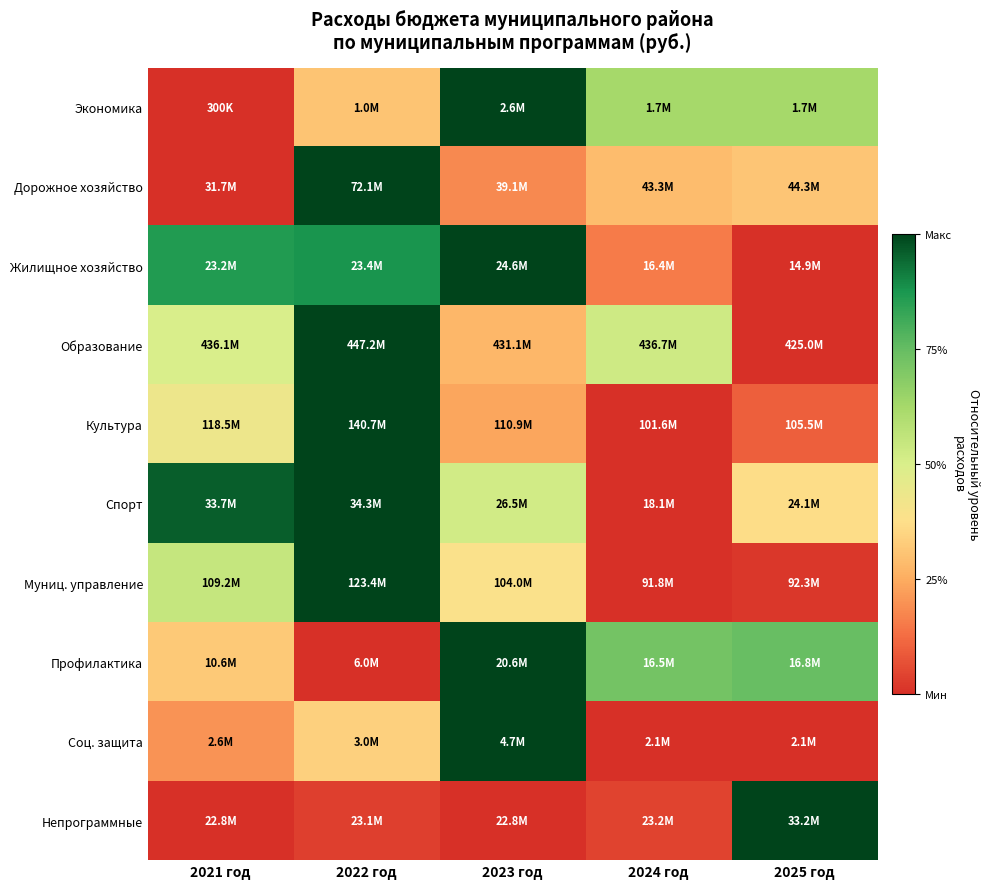

Reading left to right, transcribe all the data shown in this chart.

Экономика: 2021 год=0.0	2022 год=0.3	2023 год=1.0	2024 год=0.6	2025 год=0.6
Дорожное хозяйство: 2021 год=0.0	2022 год=1.0	2023 год=0.2	2024 год=0.3	2025 год=0.3
Жилищное хозяйство: 2021 год=0.9	2022 год=0.9	2023 год=1.0	2024 год=0.2	2025 год=0.0
Образование: 2021 год=0.5	2022 год=1.0	2023 год=0.3	2024 год=0.5	2025 год=0.0
Культура: 2021 год=0.4	2022 год=1.0	2023 год=0.2	2024 год=0.0	2025 год=0.1
Спорт: 2021 год=1.0	2022 год=1.0	2023 год=0.5	2024 год=0.0	2025 год=0.4
Муниц. управление: 2021 год=0.6	2022 год=1.0	2023 год=0.4	2024 год=0.0	2025 год=0.0
Профилактика: 2021 год=0.3	2022 год=0.0	2023 год=1.0	2024 год=0.7	2025 год=0.7
Соц. защита: 2021 год=0.2	2022 год=0.3	2023 год=1.0	2024 год=0.0	2025 год=0.0
Непрограммные: 2021 год=0.0	2022 год=0.0	2023 год=0.0	2024 год=0.0	2025 год=1.0